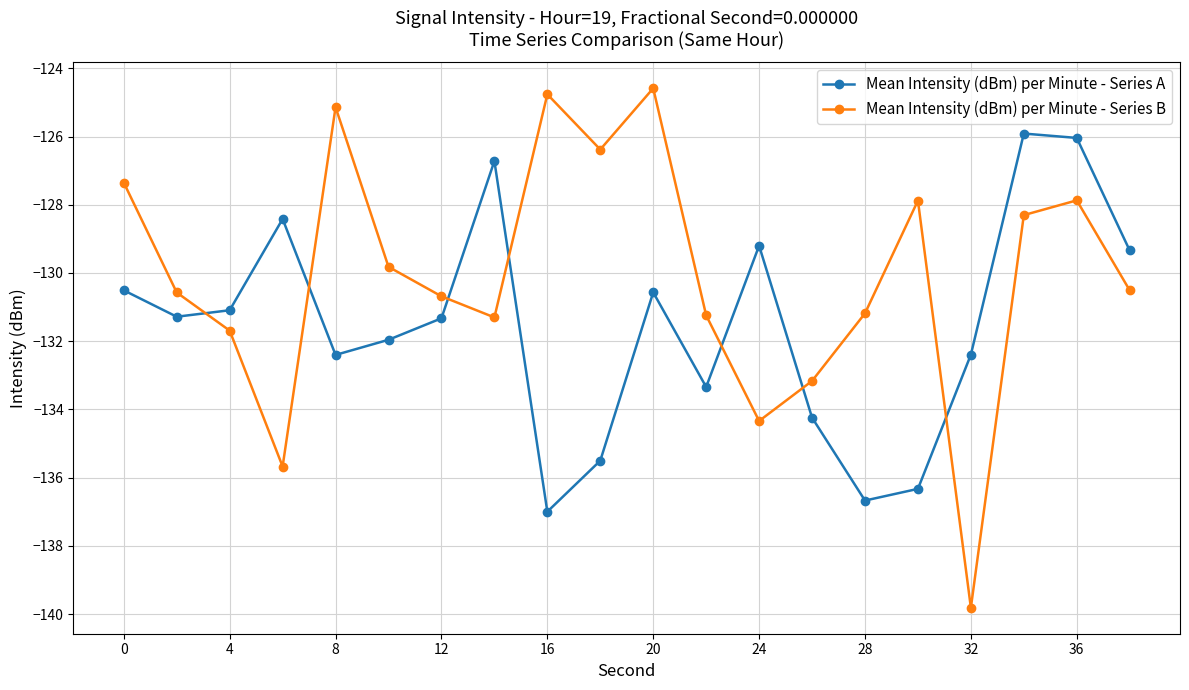

Is this an area chart (filled region under the line)?

No